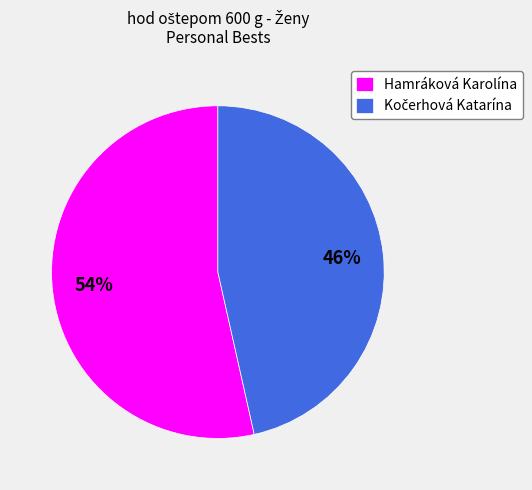

Which slice is the largest?

Hamráková Karolína